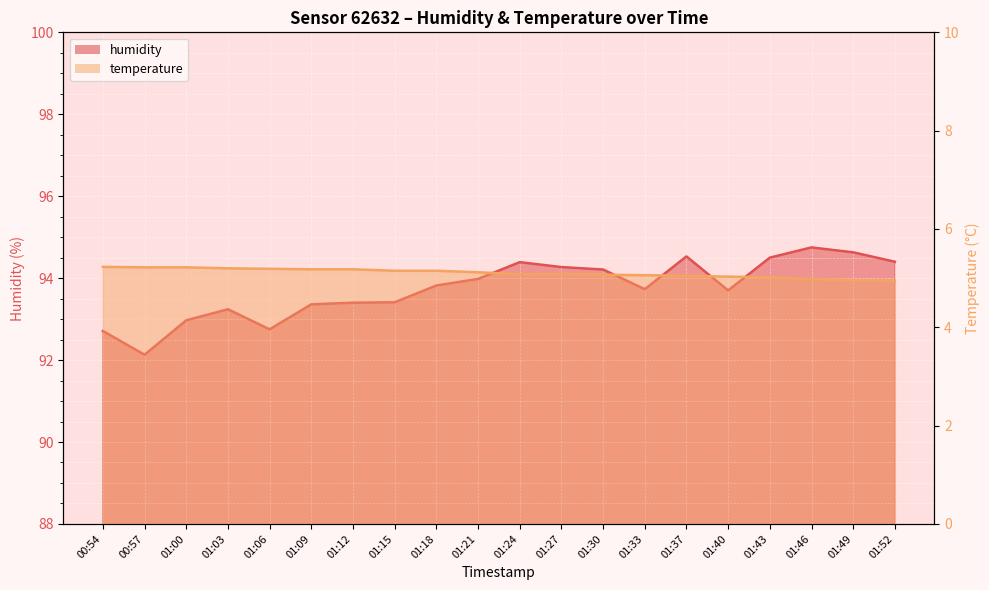

How many data points in temperature are above 5?

17